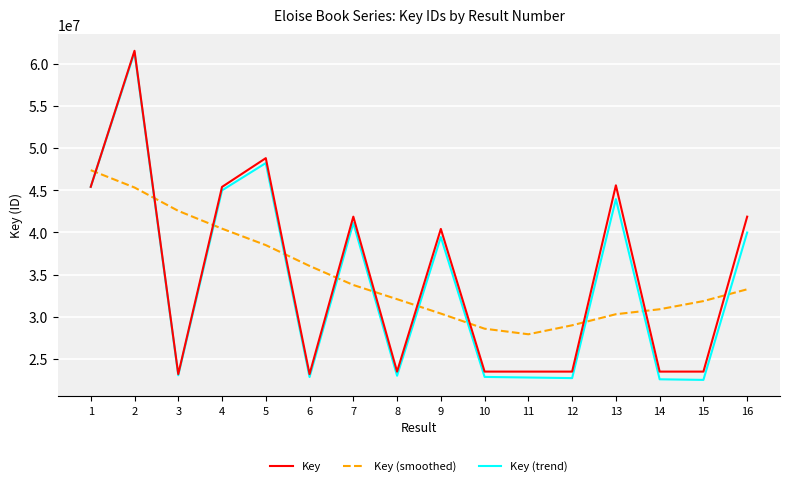

Between 6 and 11, which series saw the biggest shift?

Key (smoothed)